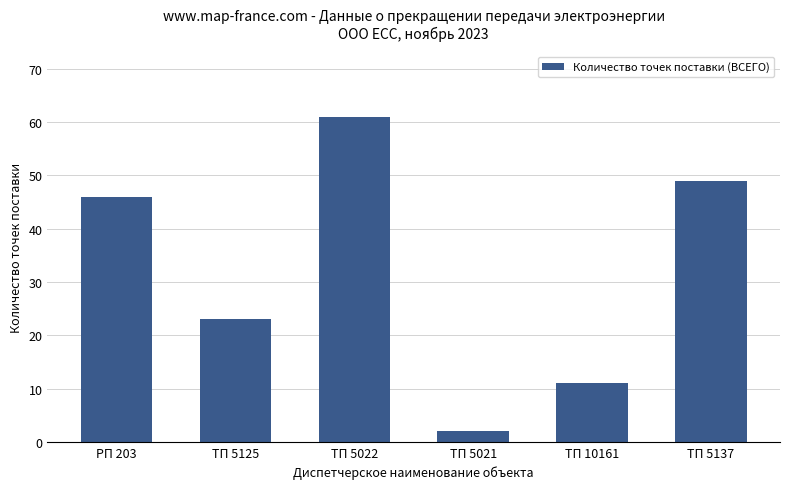

What value does the data have at ТП 5125, to the nearest 10?

20